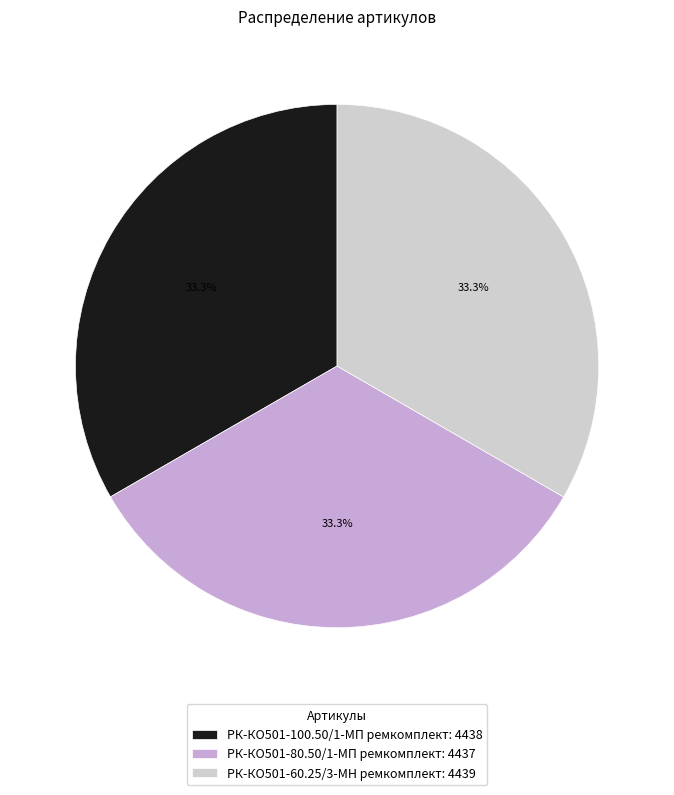

What is the ratio of the value at РК-КО501-100.50/1-МП ремкомплект: 4438 to the value at РК-КО501-80.50/1-МП ремкомплект: 4437?

1.0